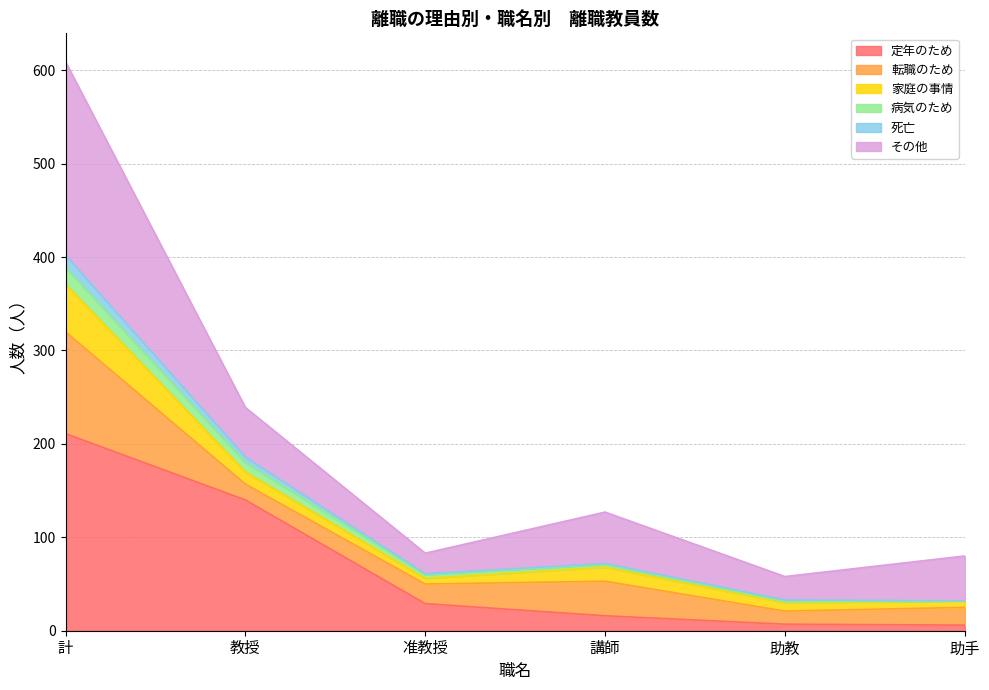

What is the maximum value for 定年のため?

211